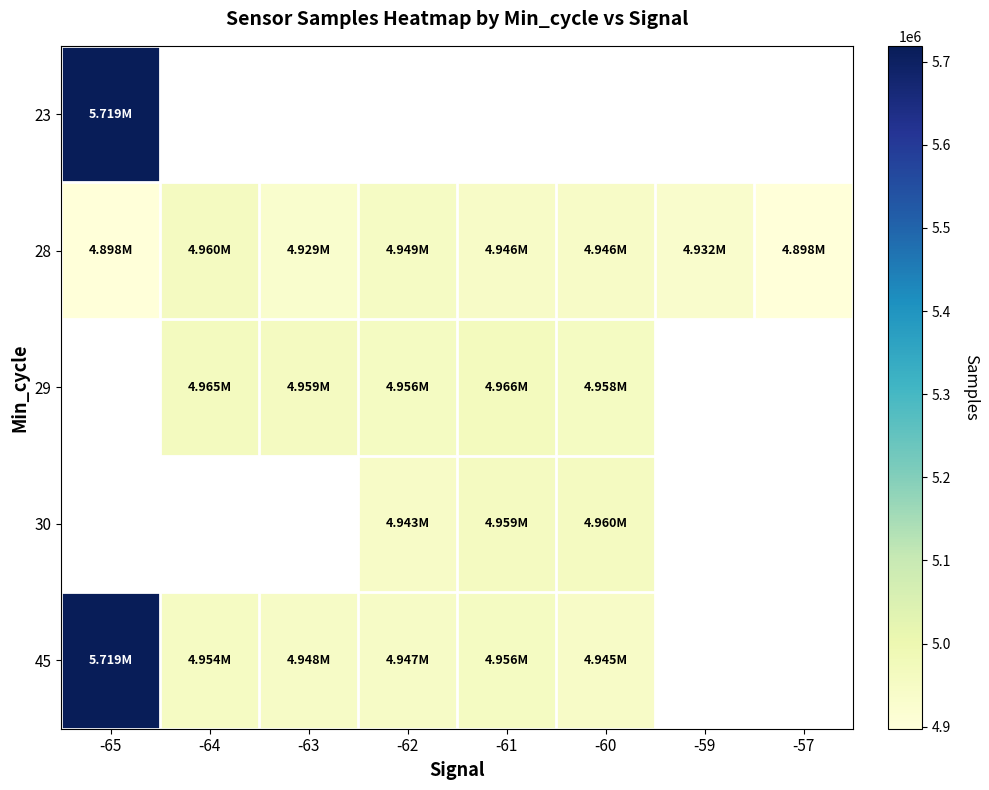

At how many categories does at least one series exceed 5533639?

1